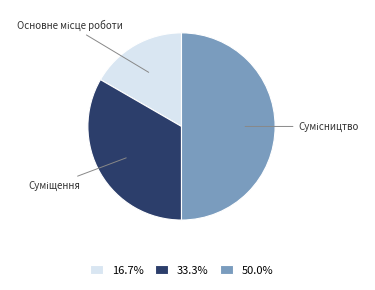

Count the number of slices in the pie.

3